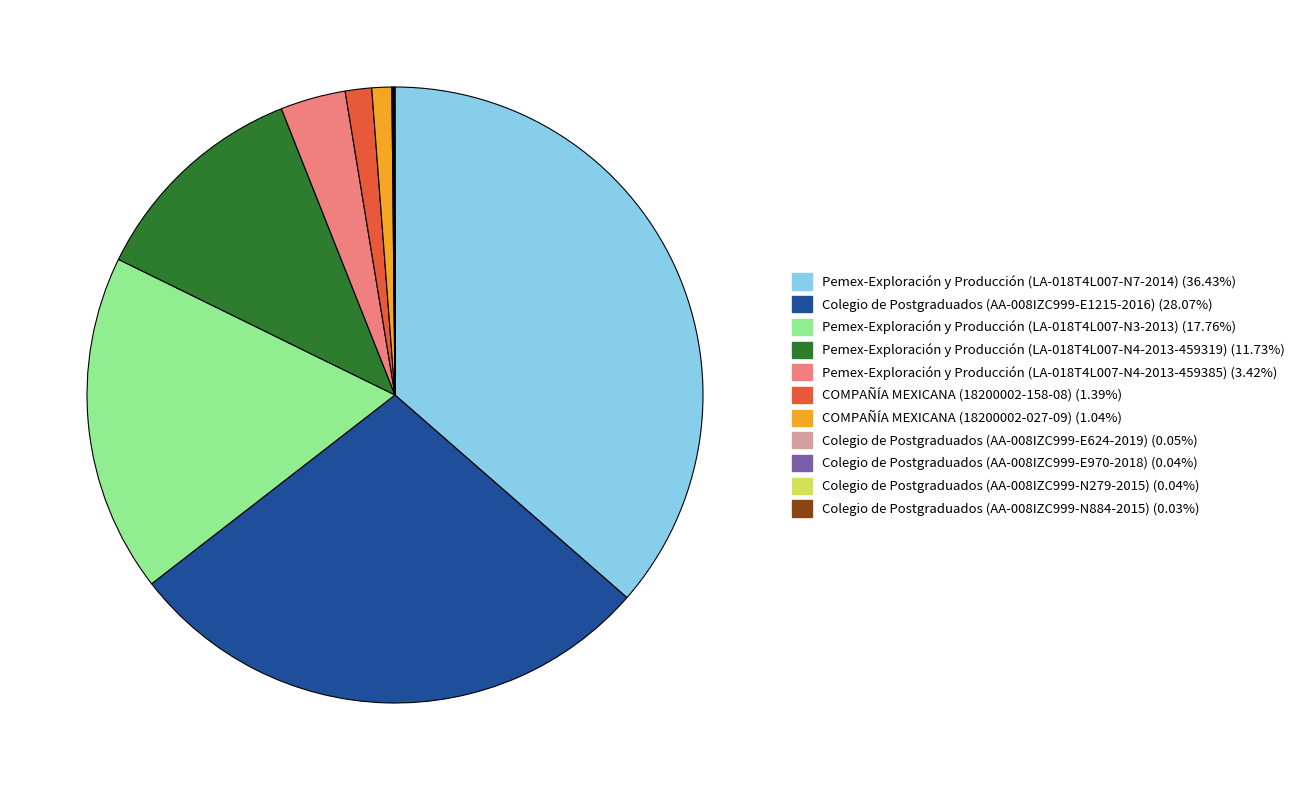

Approximately how many times larger is the value at Pemex-Exploración y Producción (LA-018T4L007-N4-2013-459385) compared to Colegio de Postgraduados (AA-008IZC999-E1215-2016)?

0.1